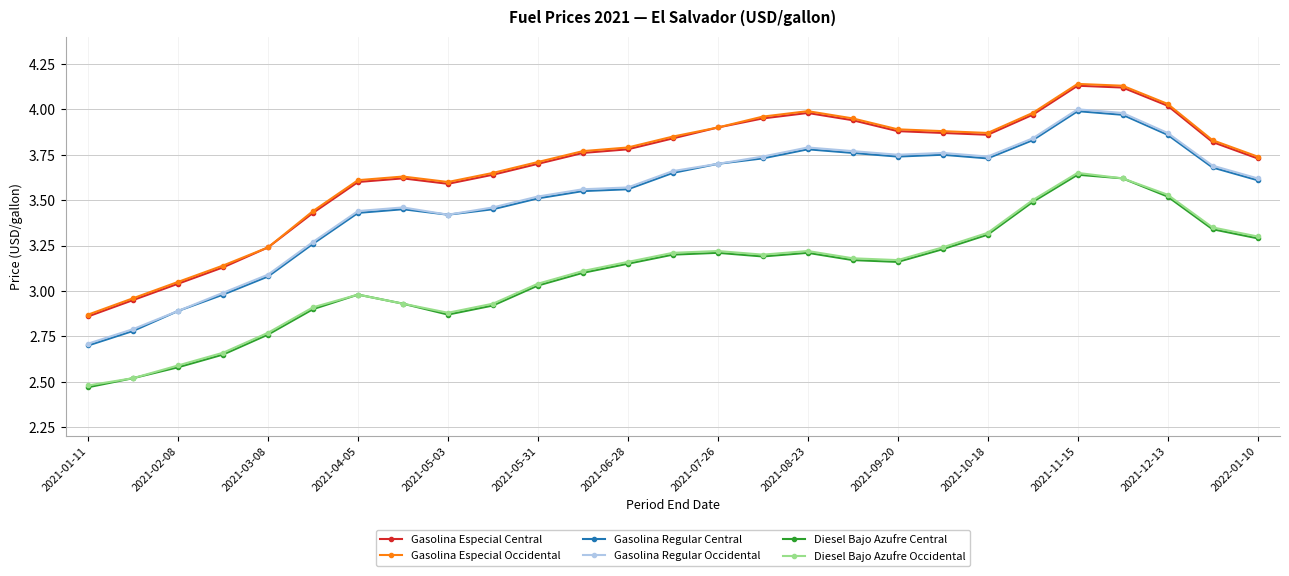

At how many categories does at least one series exceed 2?

27